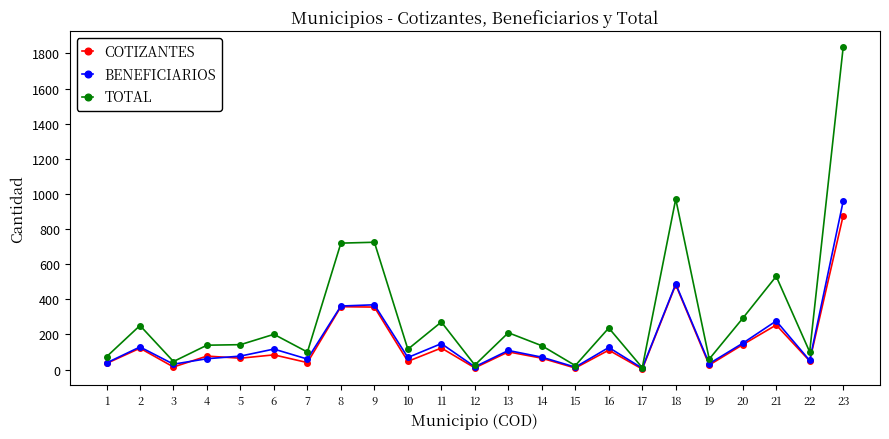

List the series in order of their peak value, lowest first.

COTIZANTES, BENEFICIARIOS, TOTAL